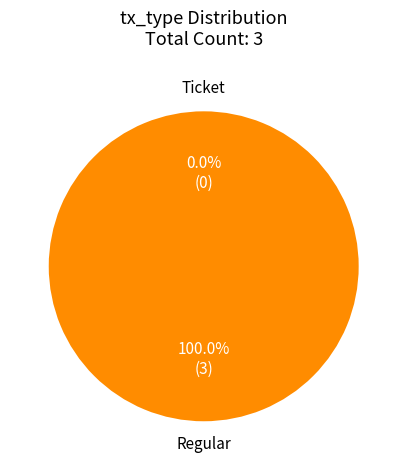

Rank the categories by value from highest to lowest.

Regular, Ticket